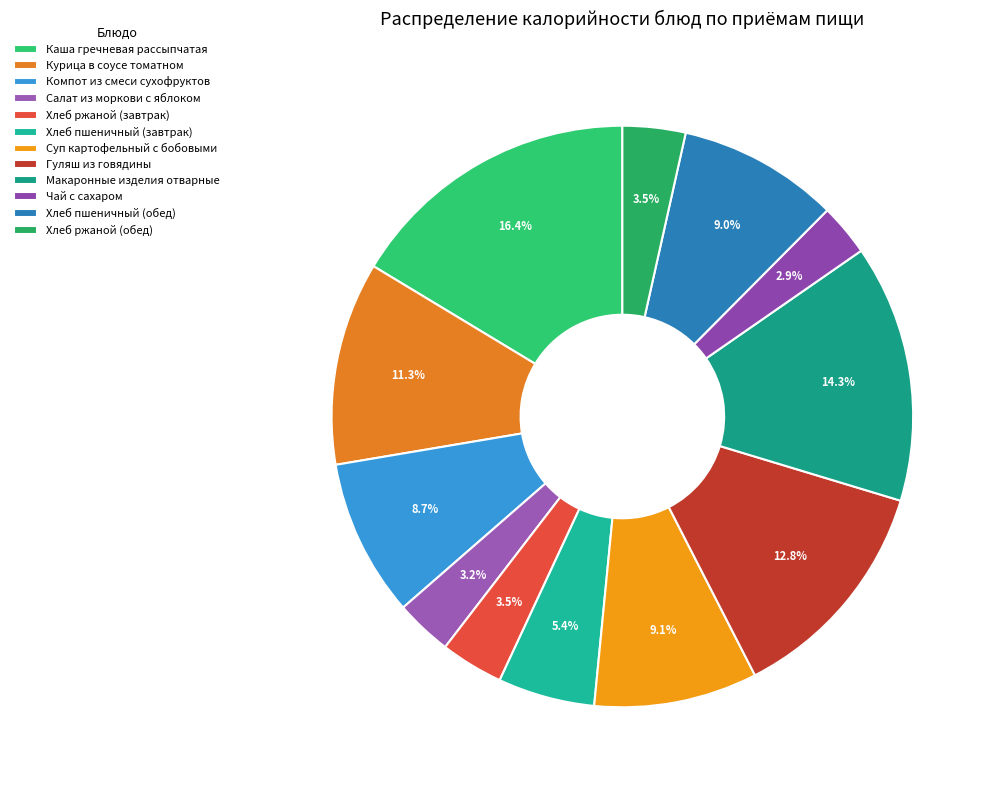

To the nearest percent, what is the difference between the Компот из смеси сухофруктов and Хлеб ржаной (обед) slice percentages?

5%